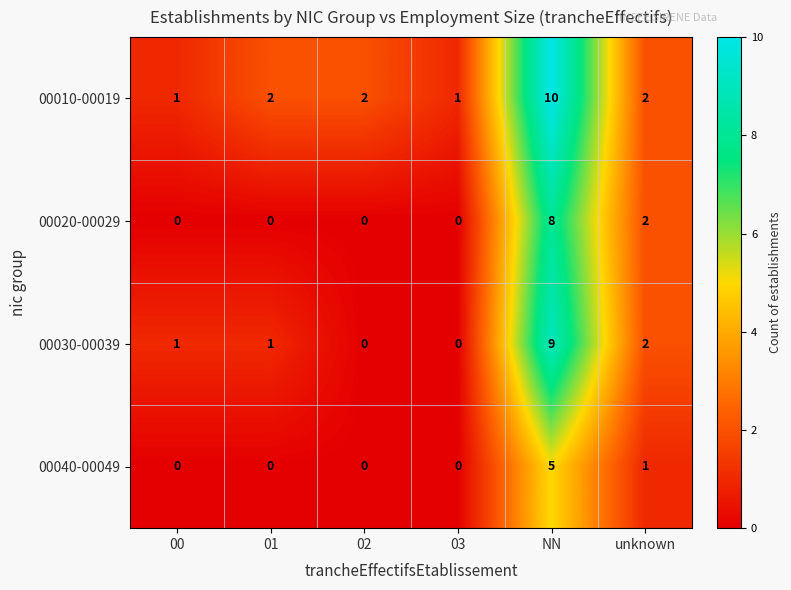

How many positive values does the 00030-00039 series have?

4